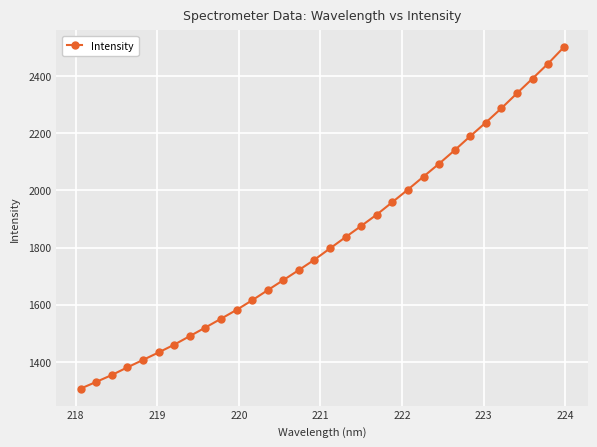

What is the average value?

1821.8